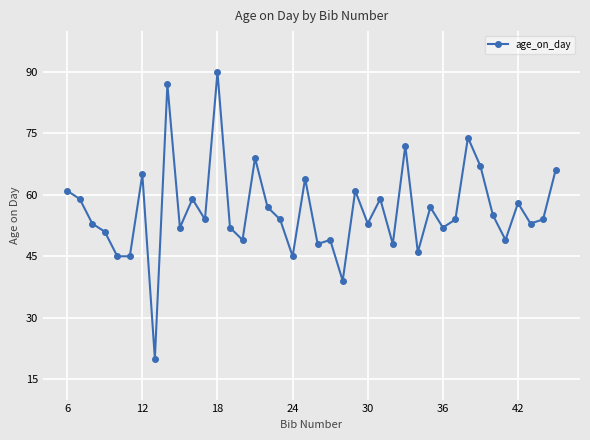

What is the minimum value shown in the chart?

20